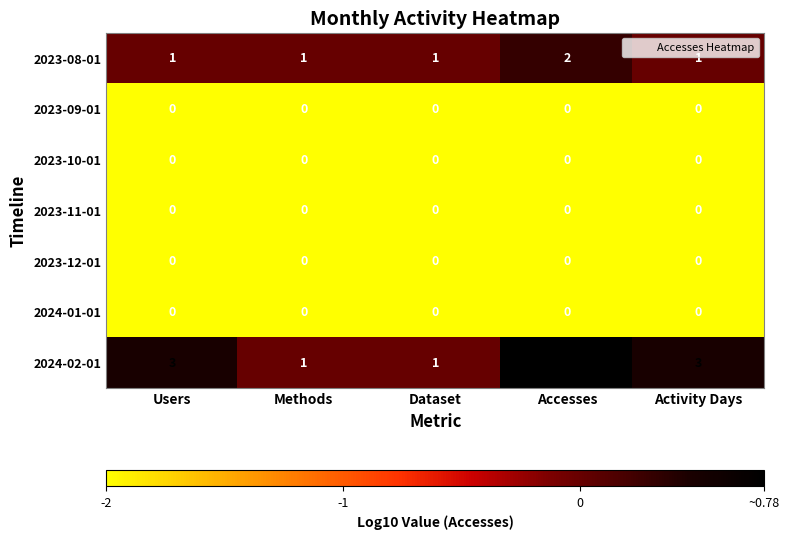

Which series changed the most between Users and Accesses?

2024-02-01